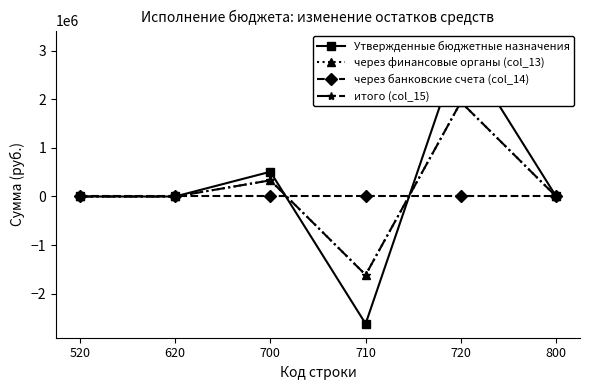

Where is the first local minimum for Утвержденные бюджетные назначения?

710